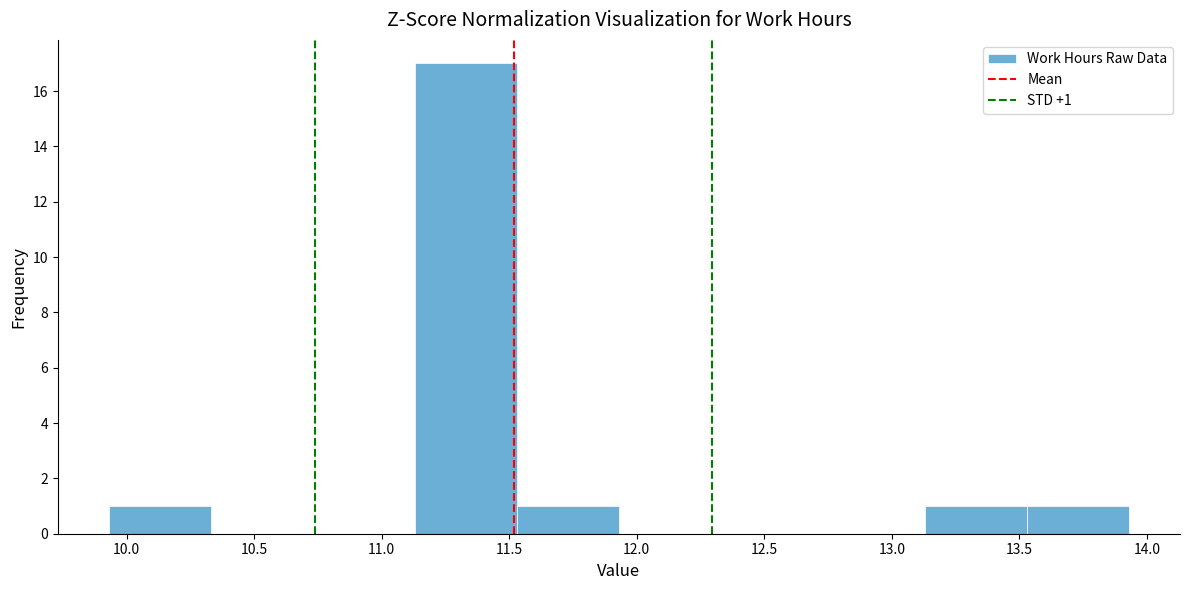

Over which range of the x-axis is the bar tallest?

11.13 to 11.53